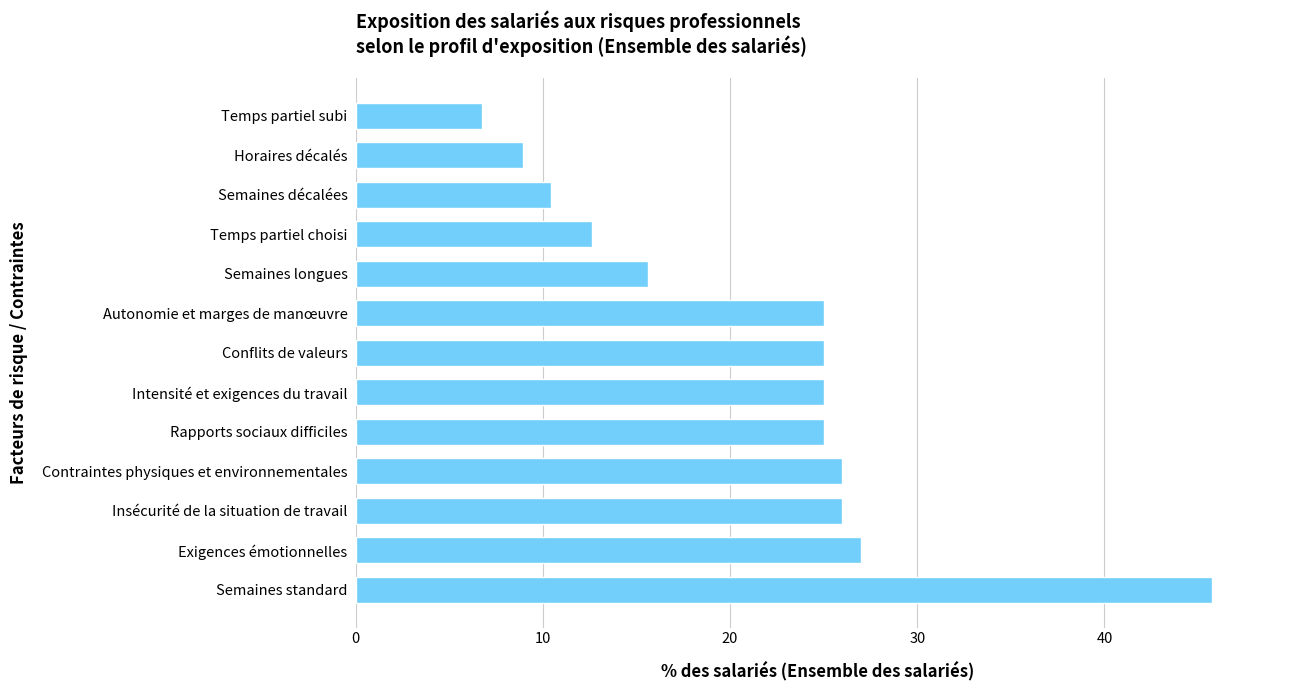

The chart shows a value of 25.0 at Autonomie et marges de manœuvre. True or false?

True